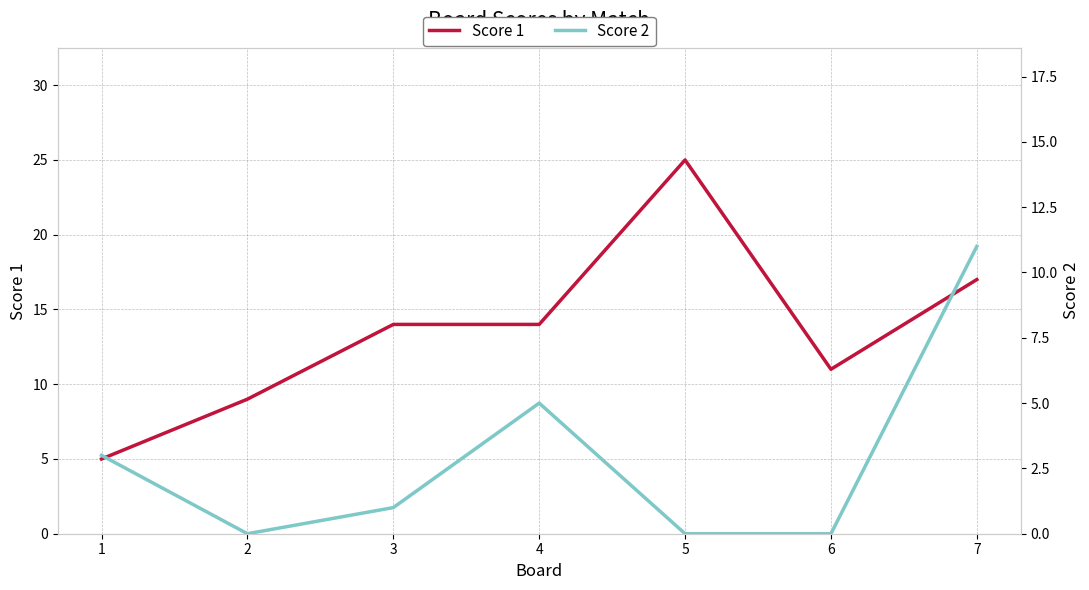

At how many categories does at least one series exceed 20?

1